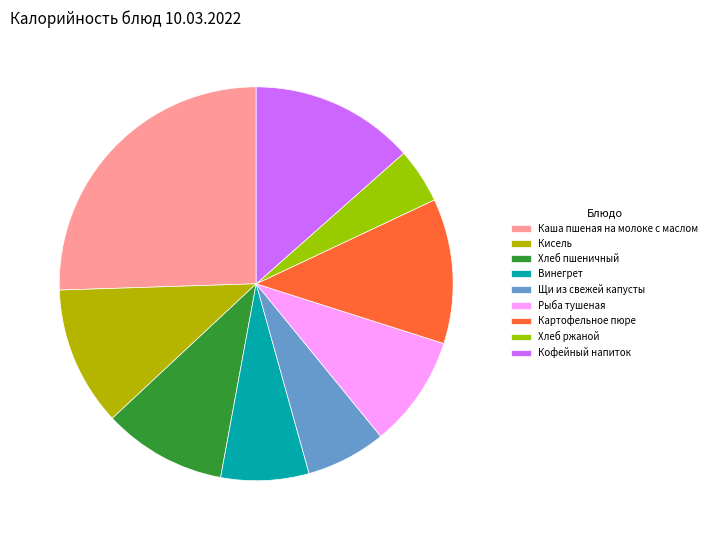

To the nearest percent, what portion does Картофельное пюре represent?

12%